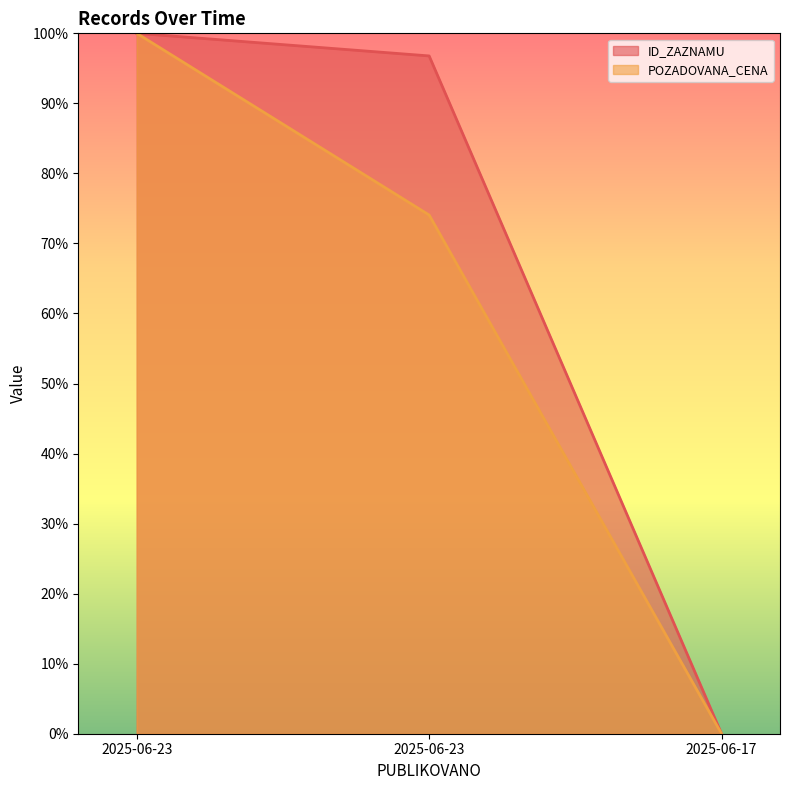

What is the sum of the POZADOVANA_CENA values at 2025-06-17 and 2025-06-23?

74.1